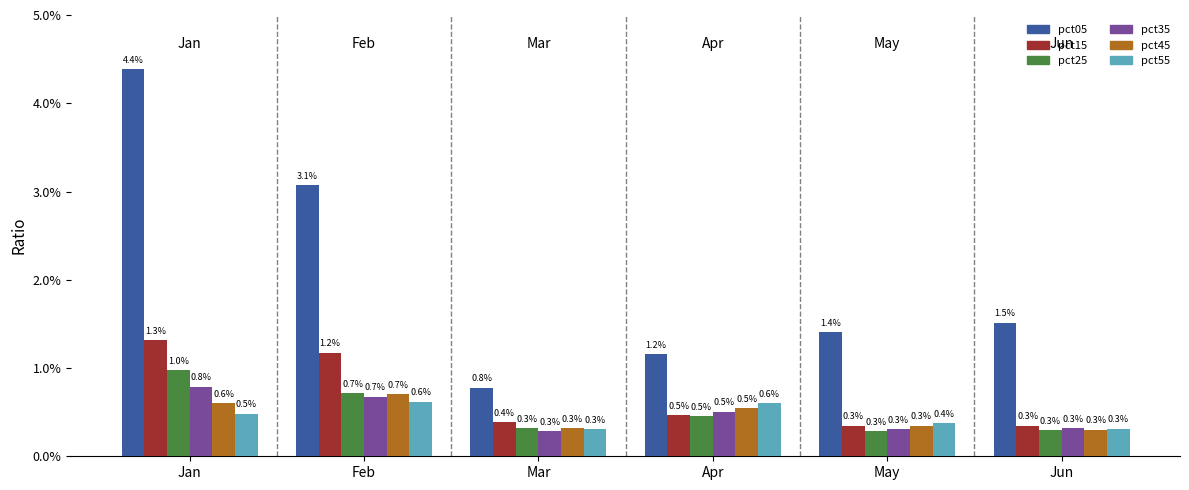

Which series has the largest total across all categories?

pct05